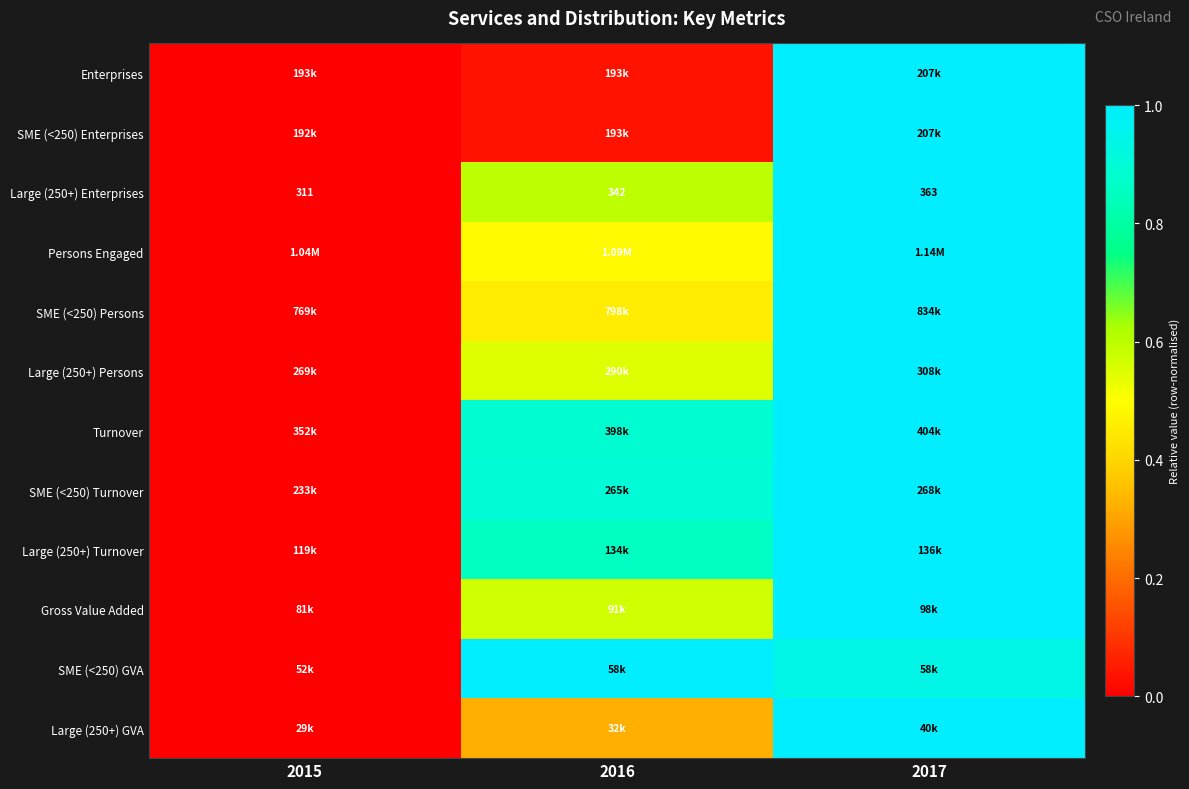

What is the difference between the maximum and minimum values in the Large (250+) GVA series?

1.0